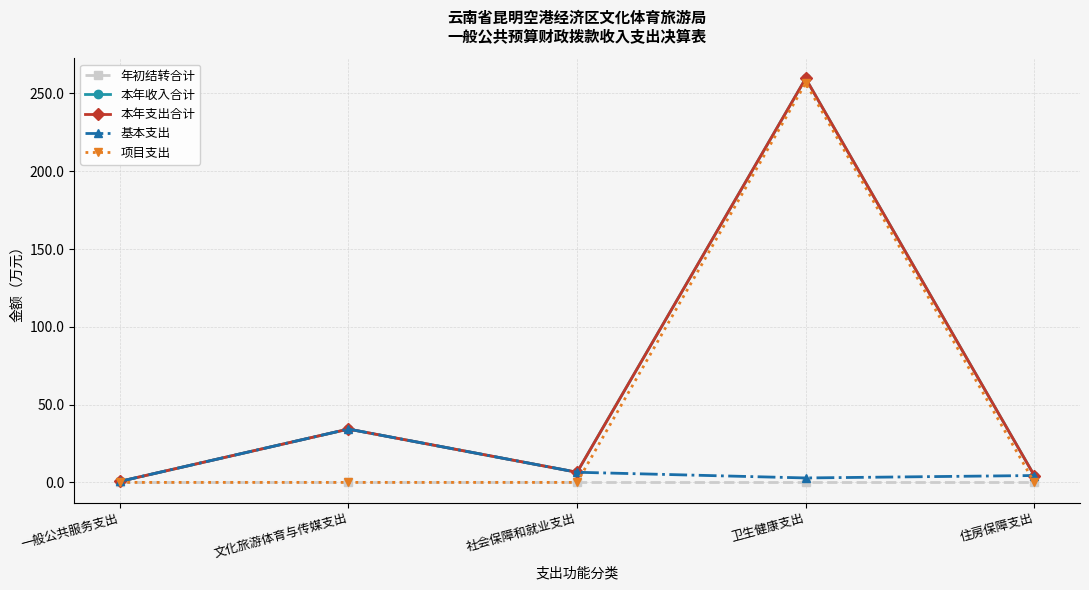

Is it true that 本年支出合计 equals 0.4 at 一般公共服务支出?

False